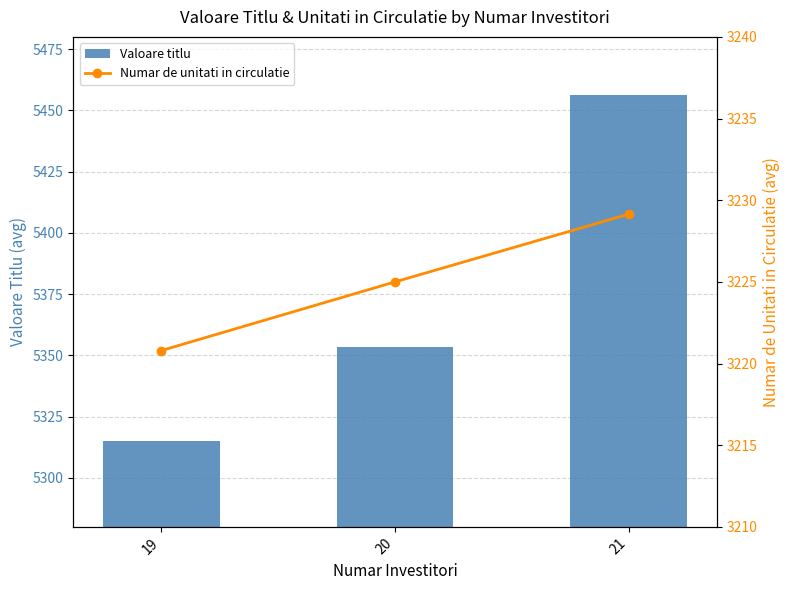

What is the smallest value displayed?

3220.8